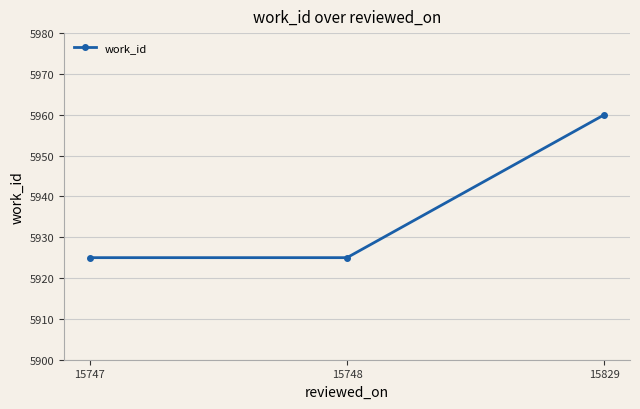

Approximately how many times larger is the value at 15748 compared to 15829?

1.0